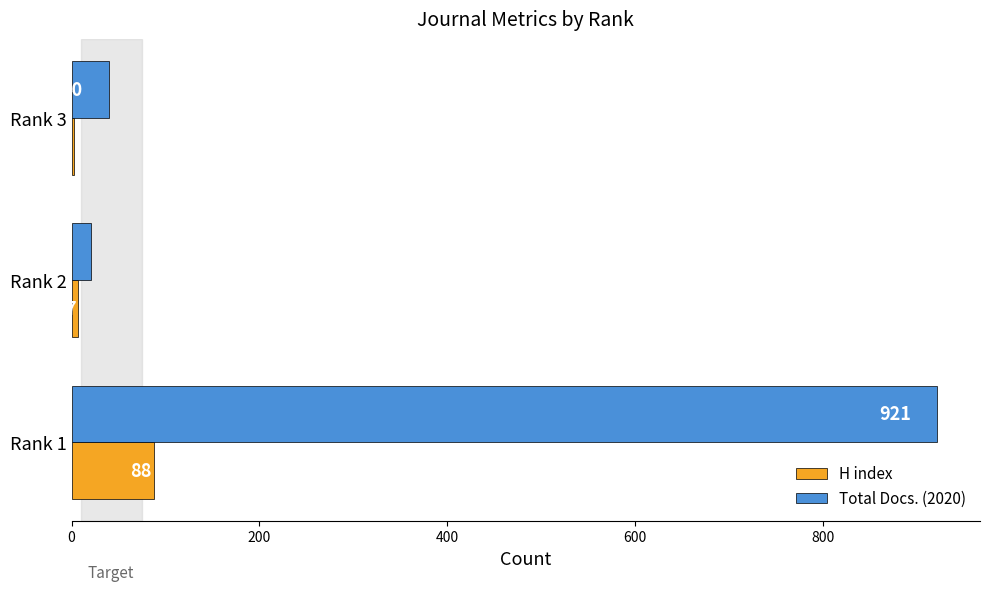

Which category has the lowest value in the H index series?

Rank 3